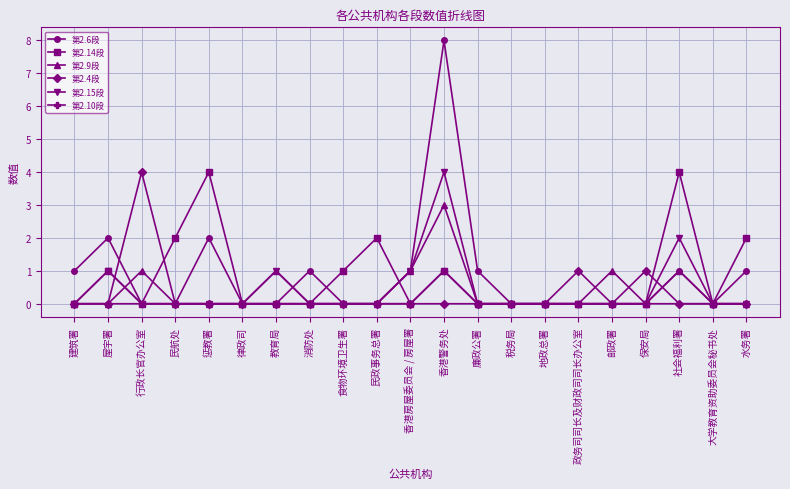

The 第2.4段 series shows 0 at 屋宇署. True or false?

True